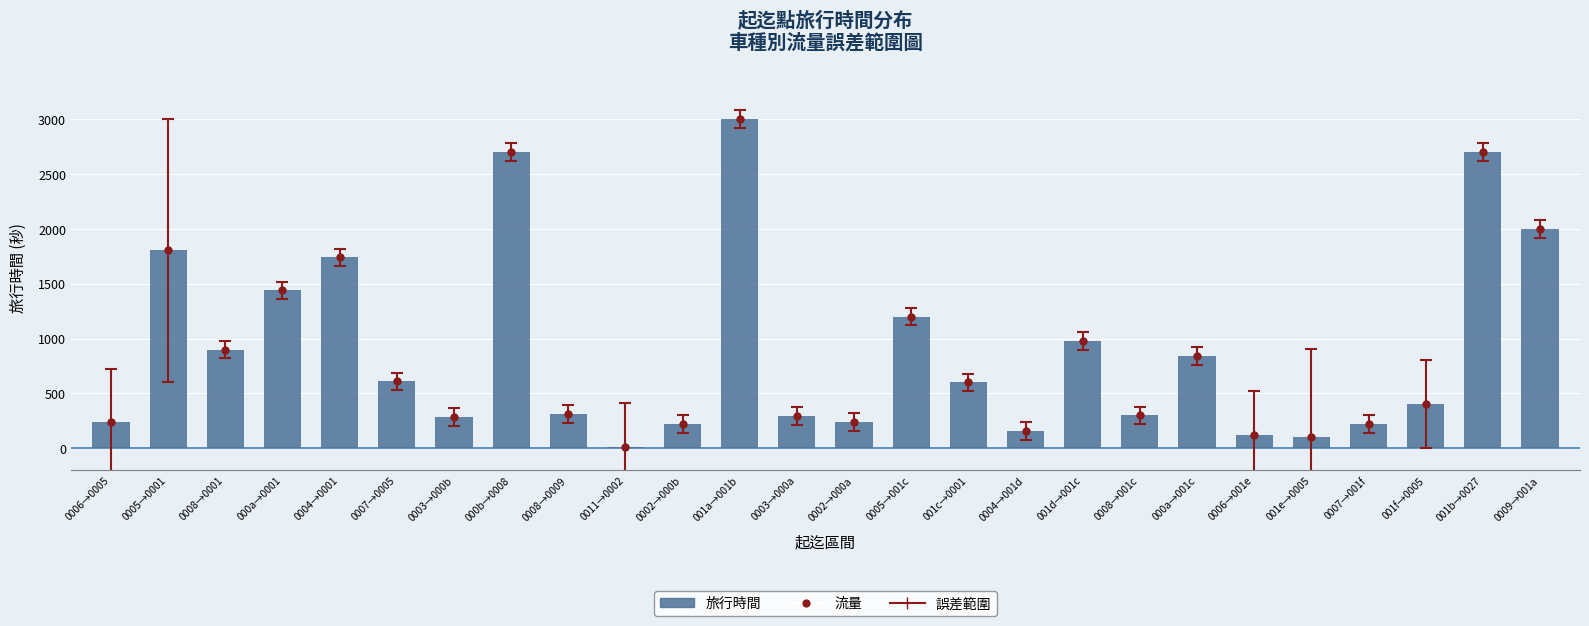

Where is the data nearest to the value 1505?

000a→0001